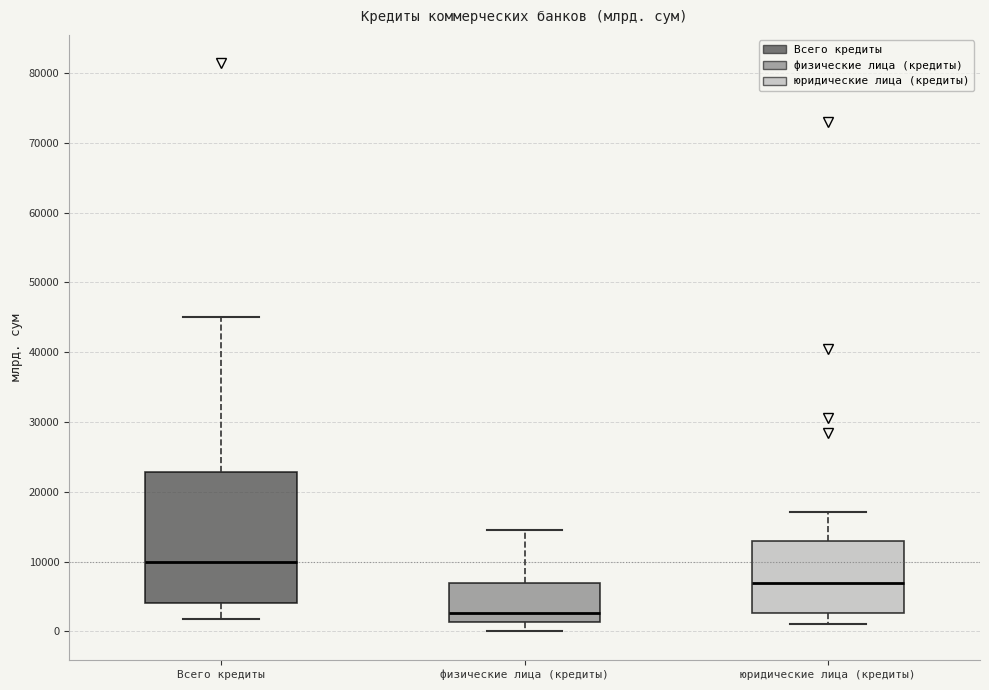

Where is the lower edge of the box for физические лица (кредиты) on the y-axis? The values are not printed on the chart, so give them approximately, as read against the axis.

1000